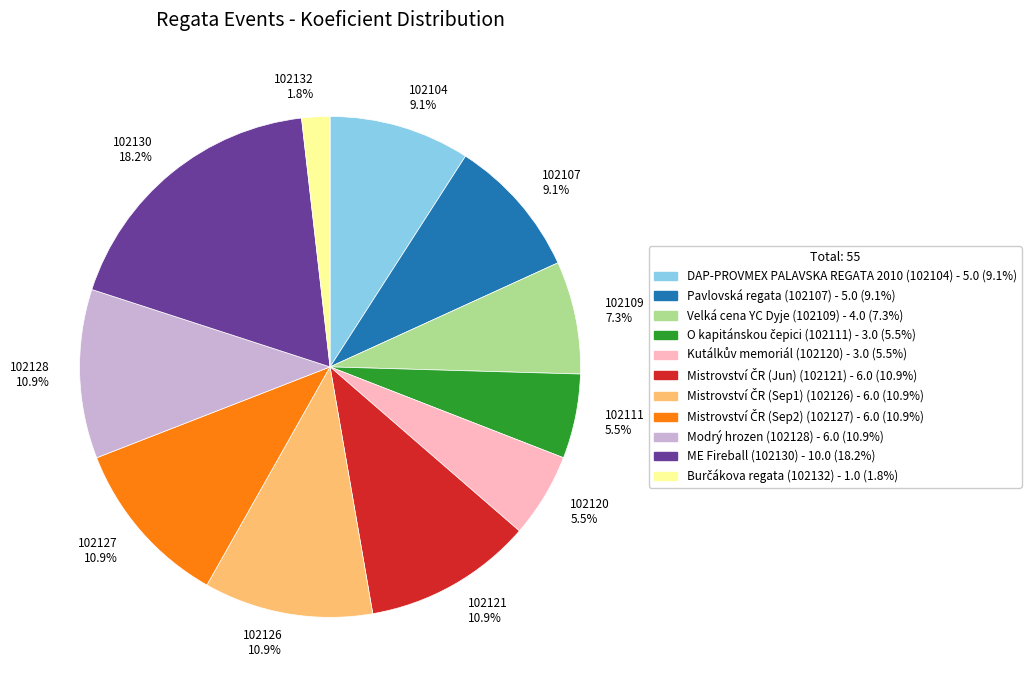

To the nearest percent, what is the average slice percentage?

9%